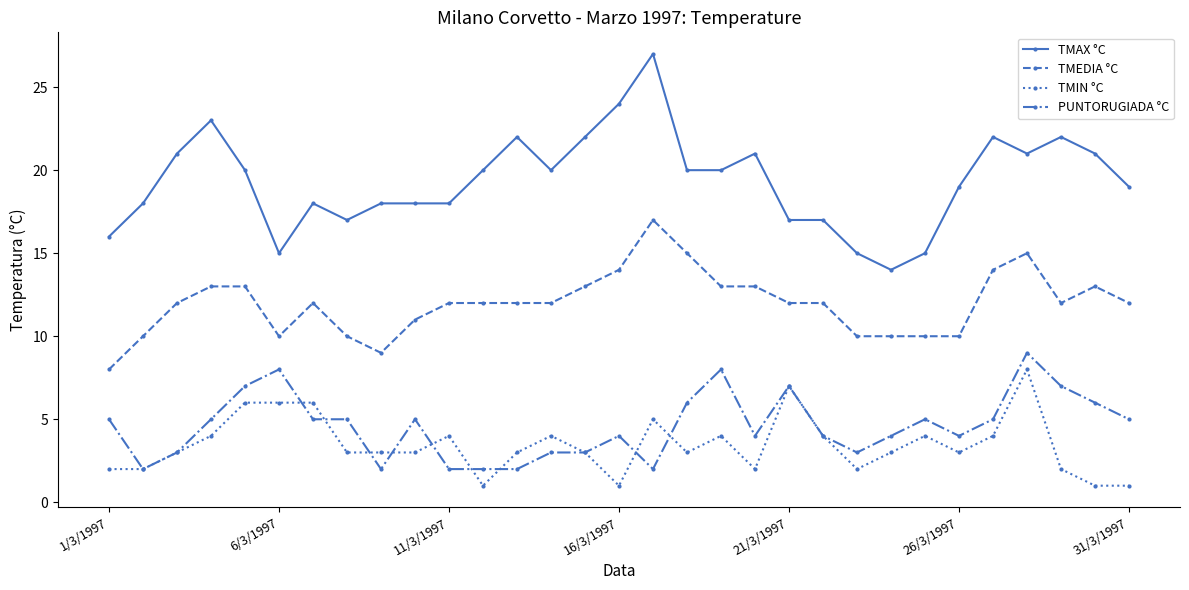

True or false: TMAX °C has more than 1 points higher than both neighbors.

True